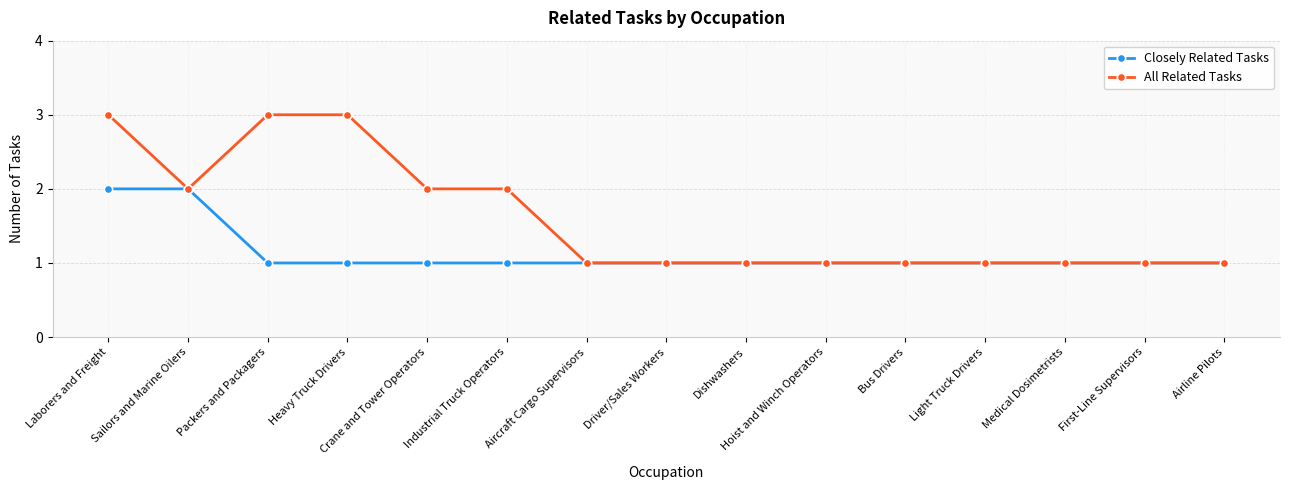

What is the greatest value displayed?

3